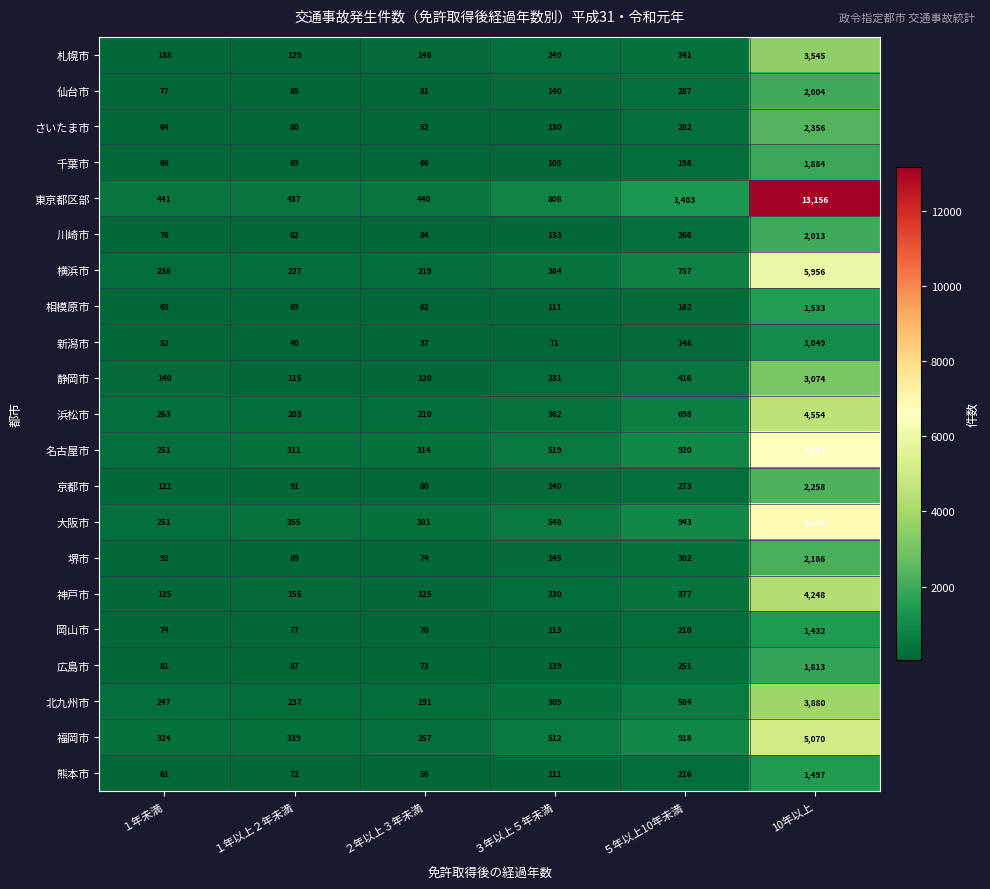

Rank the series by their maximum value, from lowest to highest.

新潟市, 岡山市, 熊本市, 相模原市, 広島市, 千葉市, 仙台市, 川崎市, 堺市, 京都市, さいたま市, 静岡市, 札幌市, 北九州市, 神戸市, 浜松市, 福岡市, 横浜市, 名古屋市, 大阪市, 東京都区部